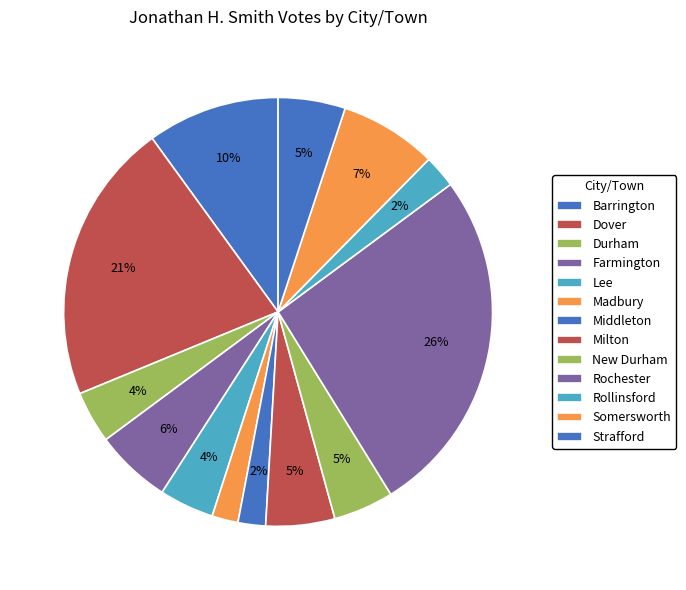

Count the number of slices in the pie.

13